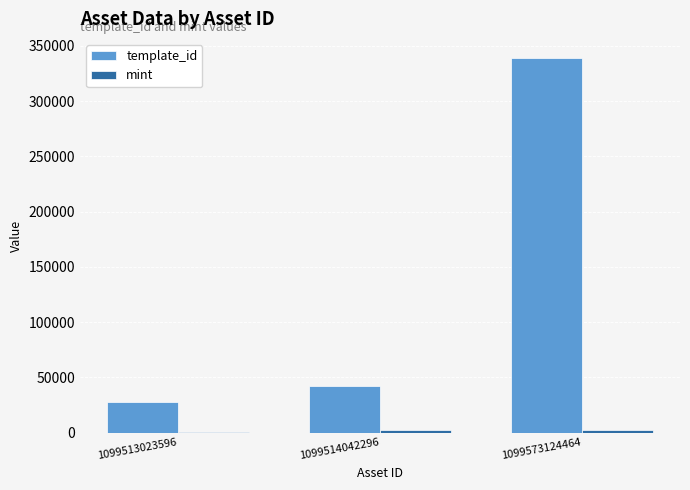

Which series has the widest spread of values?

template_id